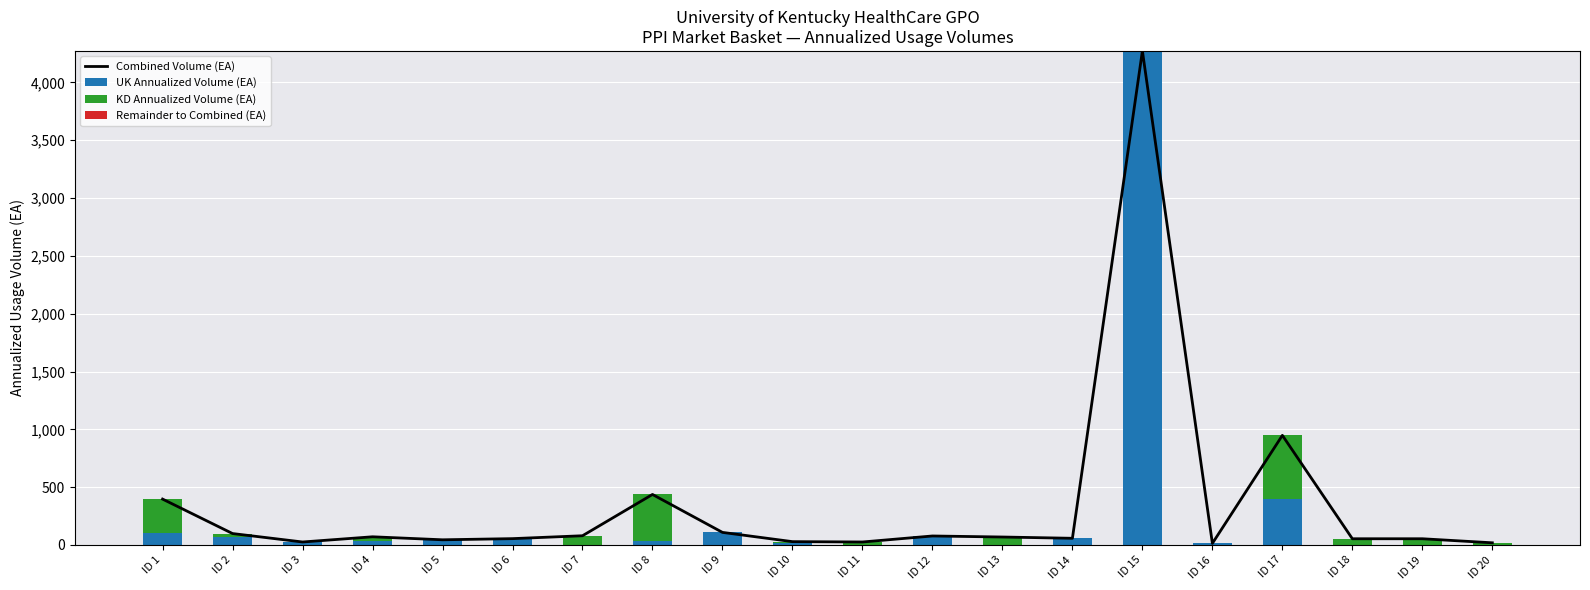

What is the difference between the Combined Volume (EA) values at ID 19 and ID 10?

25